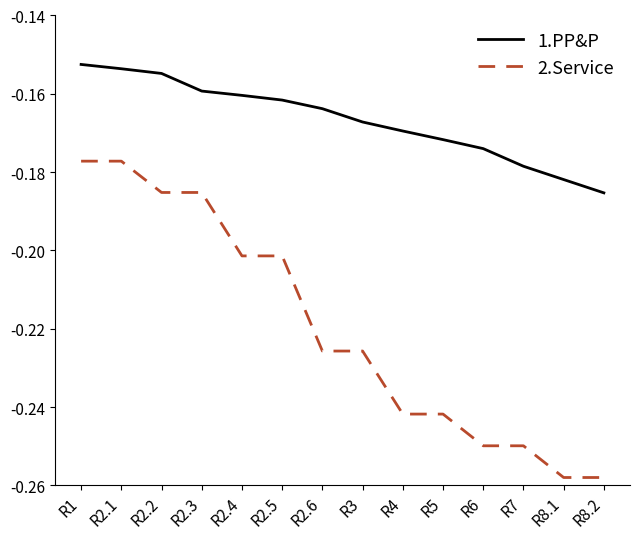

What are all the series names shown in the legend?

1.PP&P, 2.Service